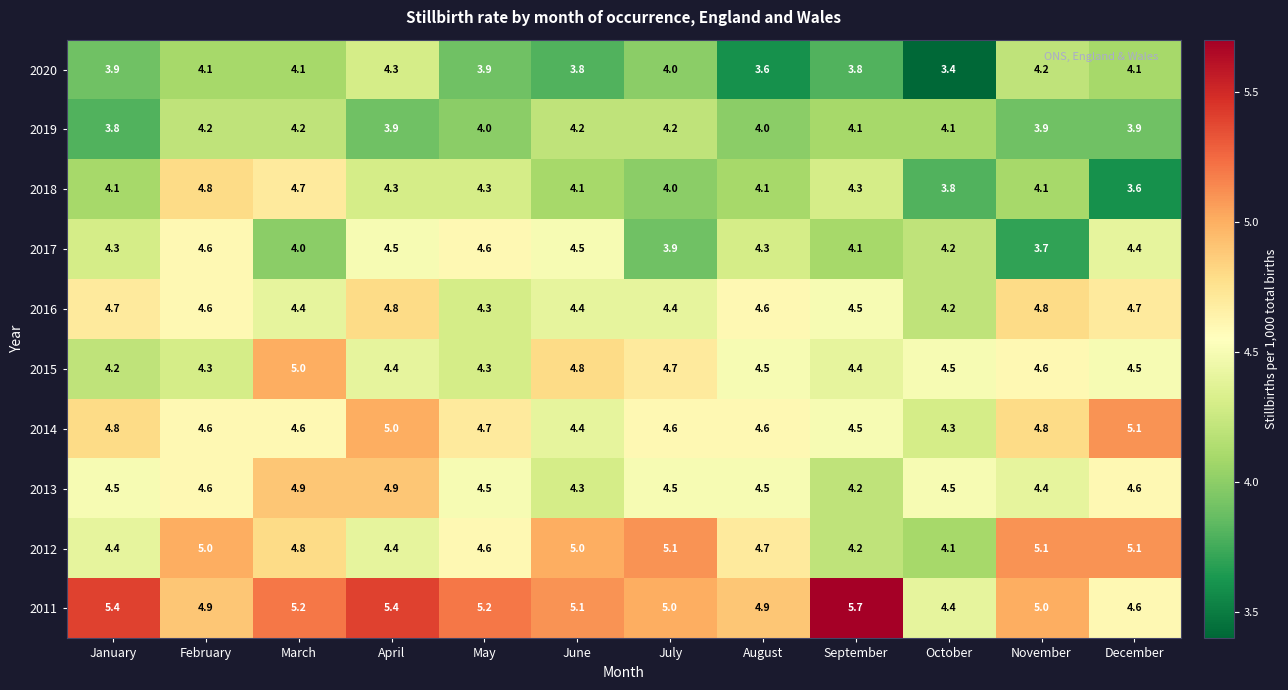

Between April and September, which series saw the biggest shift?

2013